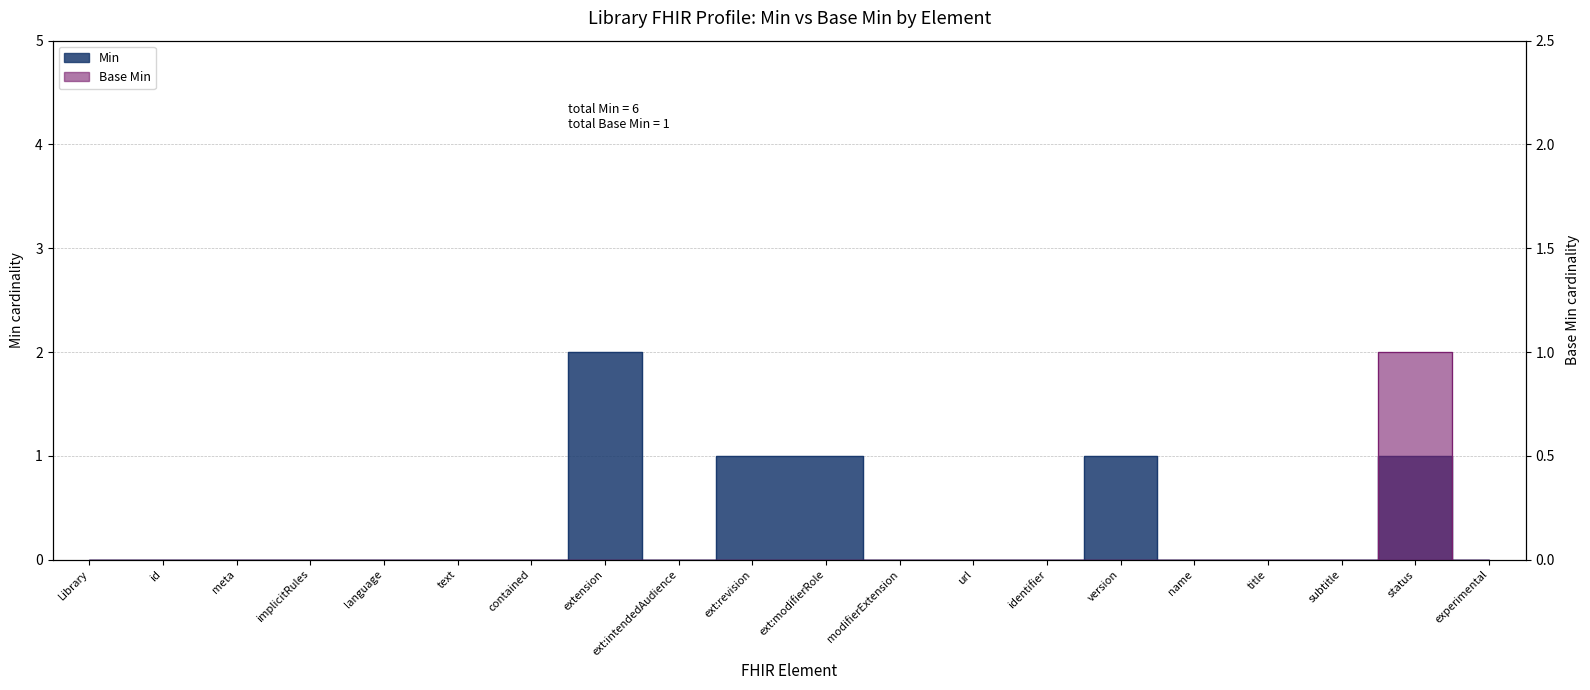

Between Library and modifierExtension, which series saw the biggest shift?

Min